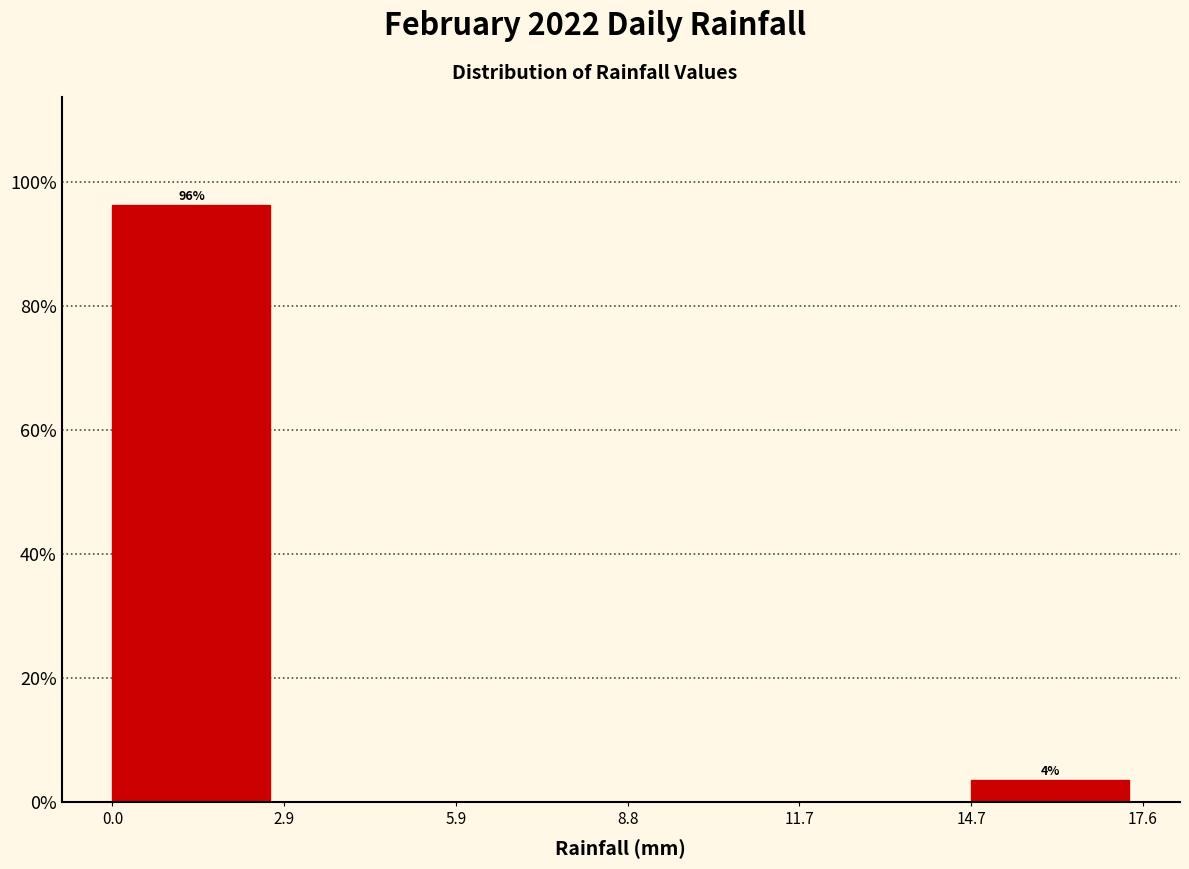

Over which range of the x-axis is the bar tallest?

0.0 to 2.9